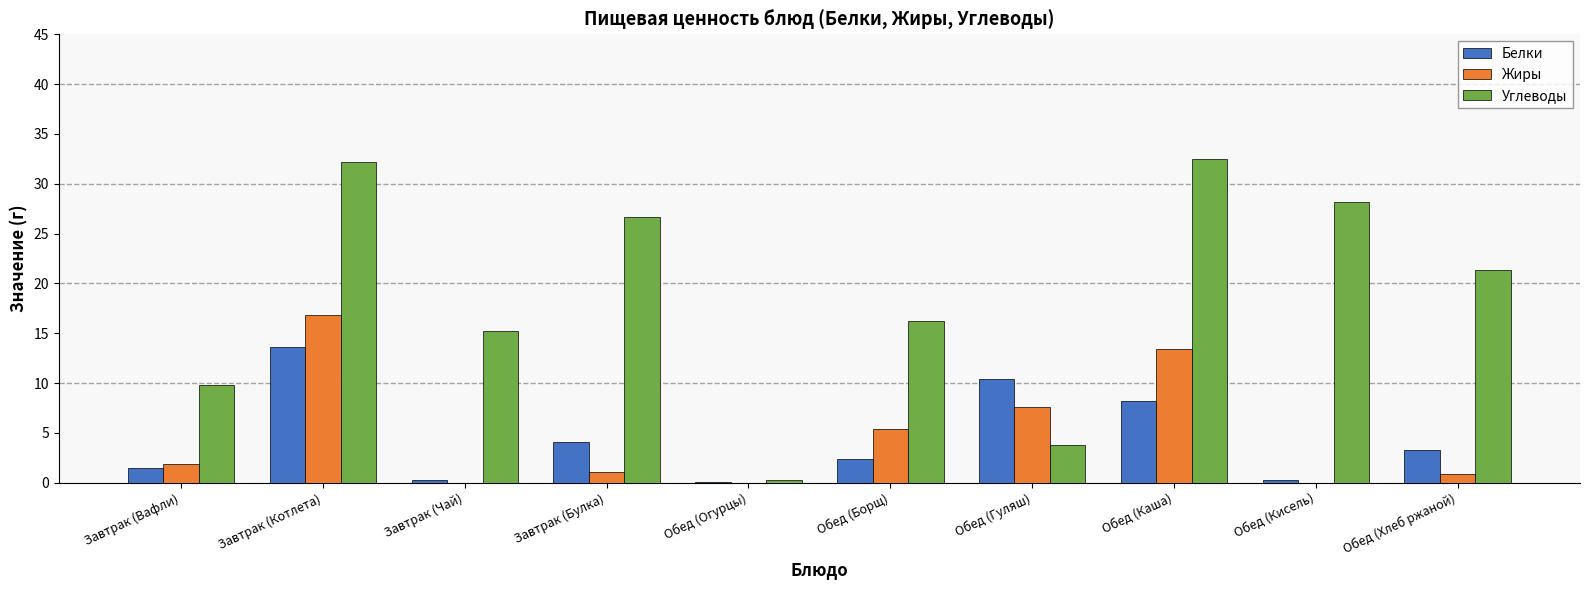

Is the value of Белки at Обед (Хлеб ржаной) greater than the value of Углеводы at Завтрак (Чай)?

No